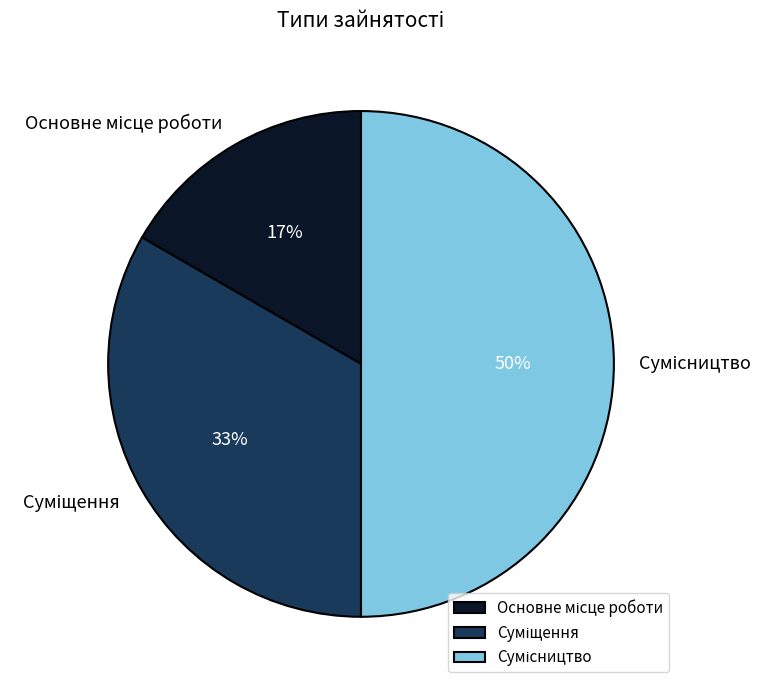

To the nearest percent, what is the difference between the largest and smallest slice percentages?

33%